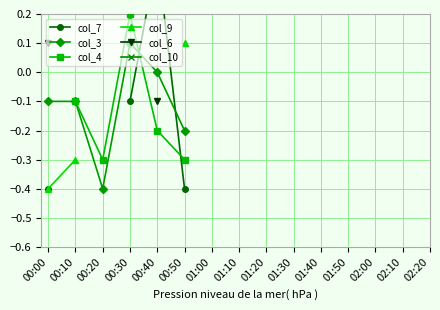

True or false: col_6 has a value of nan at 01:20.

False